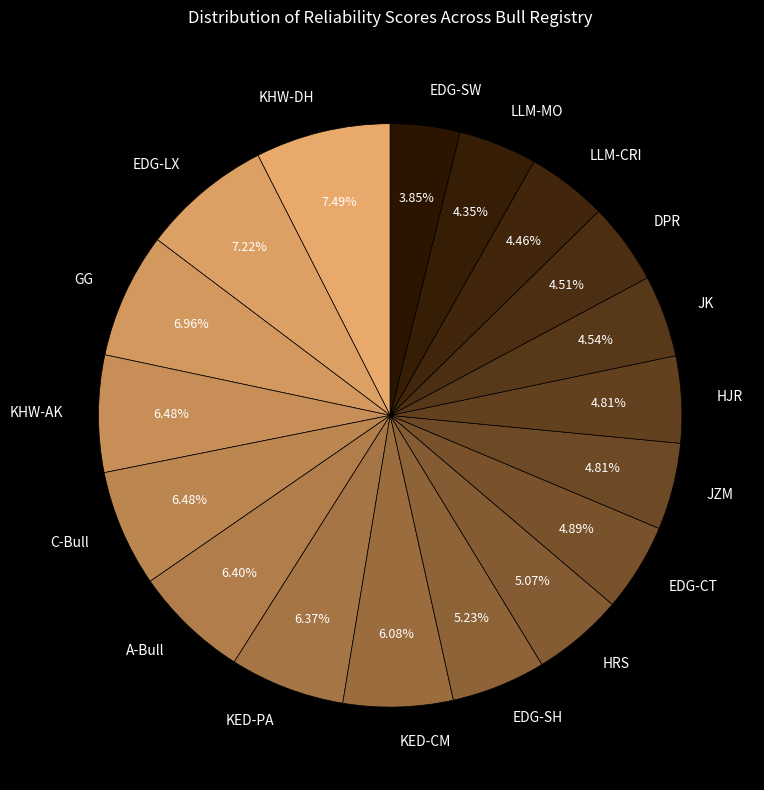

How many slices are in this pie chart?

18